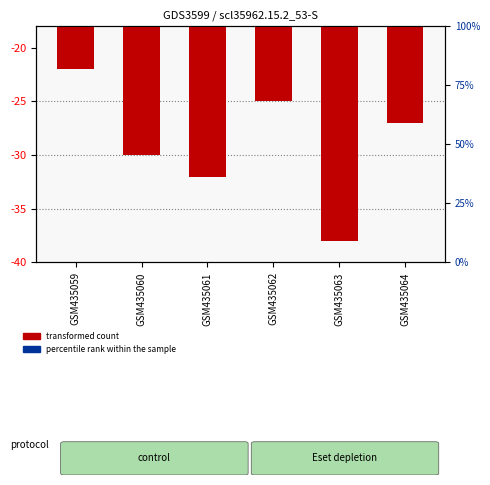

How many groups of bars are there?

6